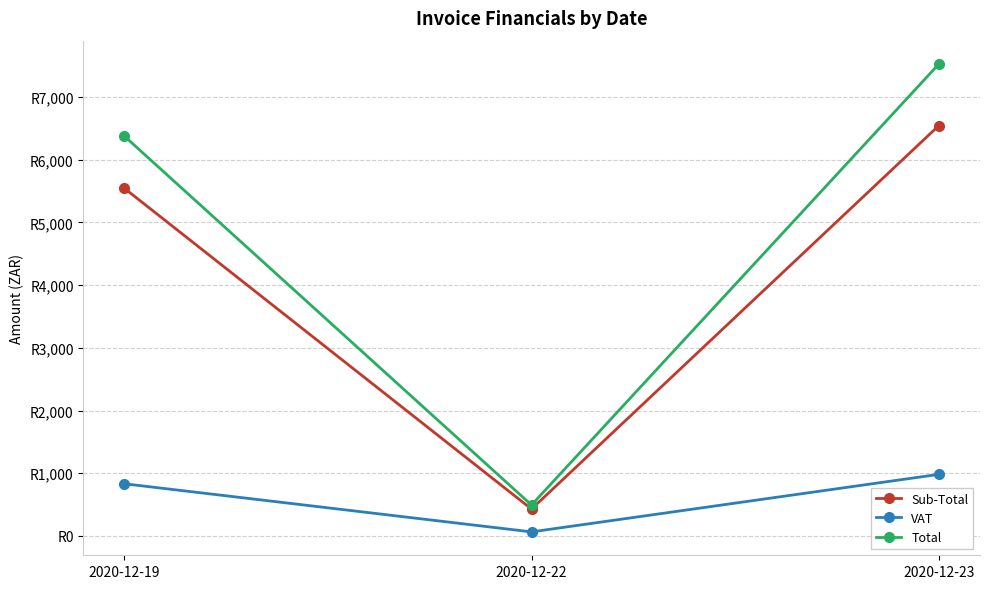

True or false: Sub-Total has a value of 165.7 at 2020-12-22.

False